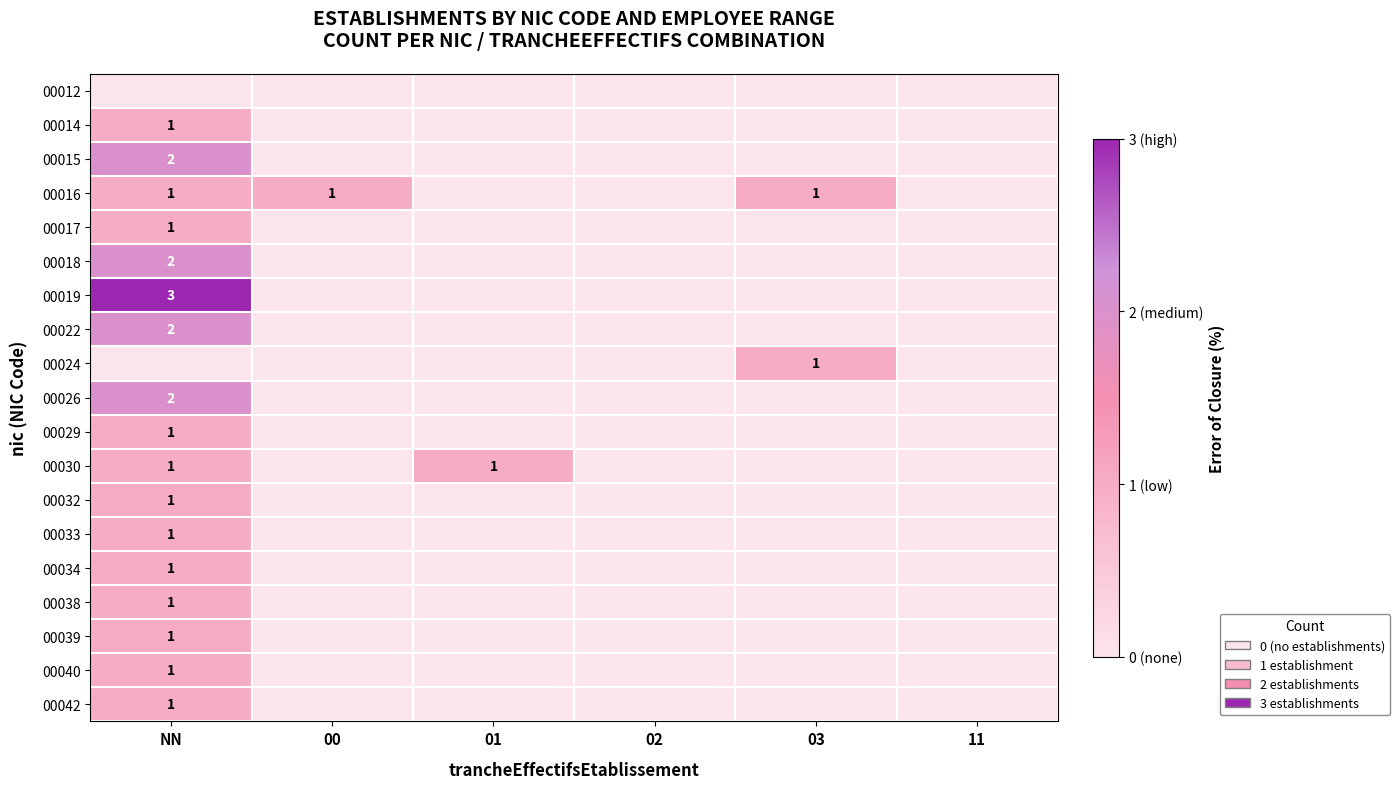

The 00019 series shows 1 at NN. True or false?

False